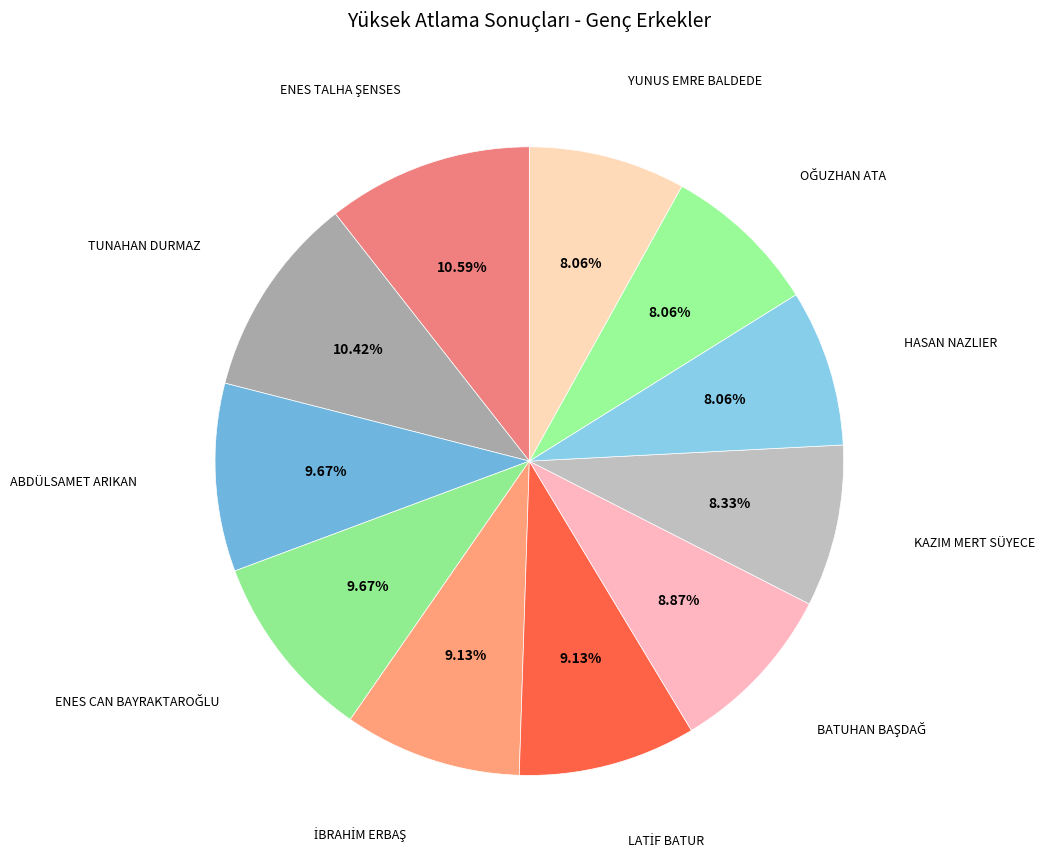

How many segments does this pie chart have?

11